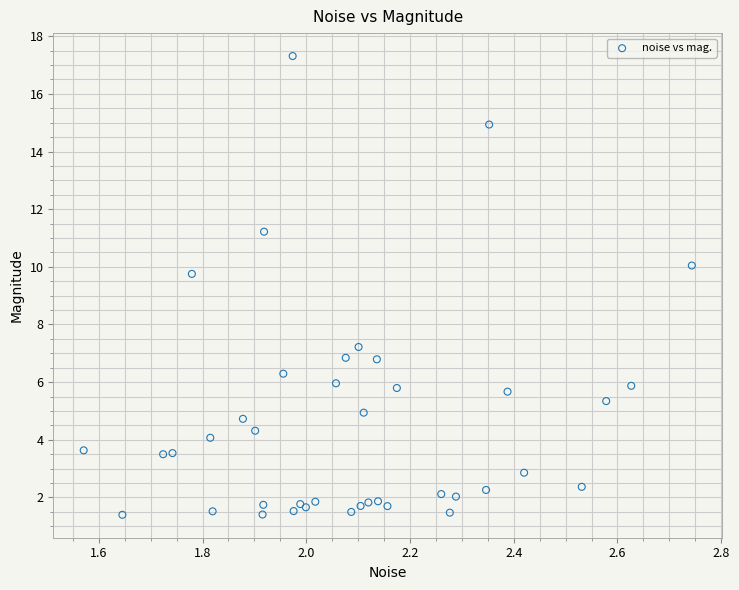

What Y value in the scatter plot is closest to 9?

9.8